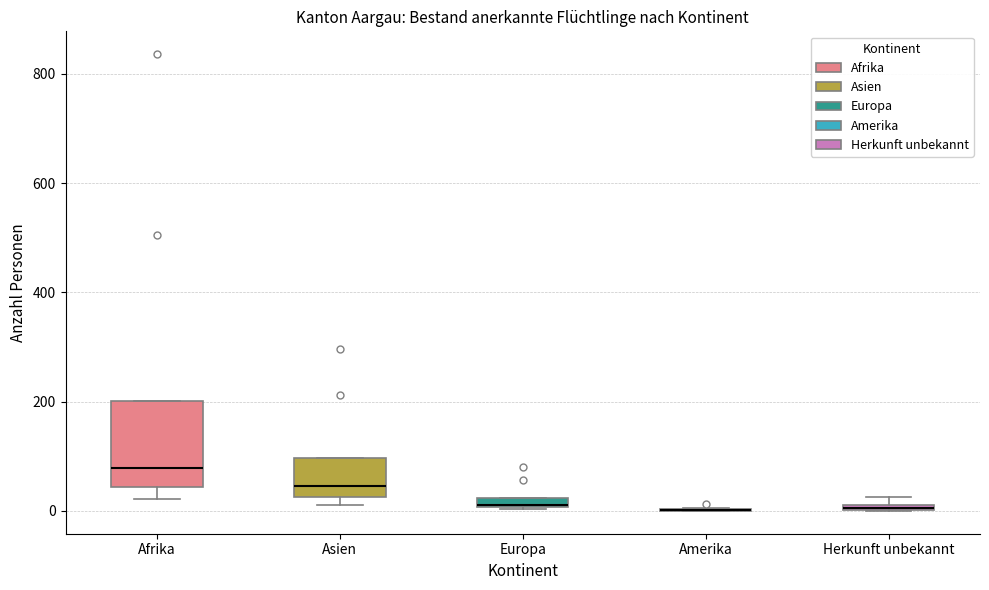

Where is the lower edge of the box for Herkunft unbekannt on the y-axis? The values are not printed on the chart, so give them approximately, as read against the axis.

0